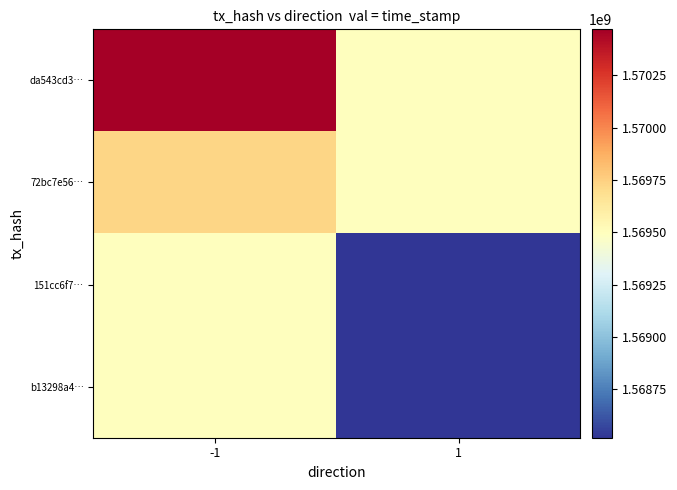

What is the spread (max minus min) of values at 1?

974505.5